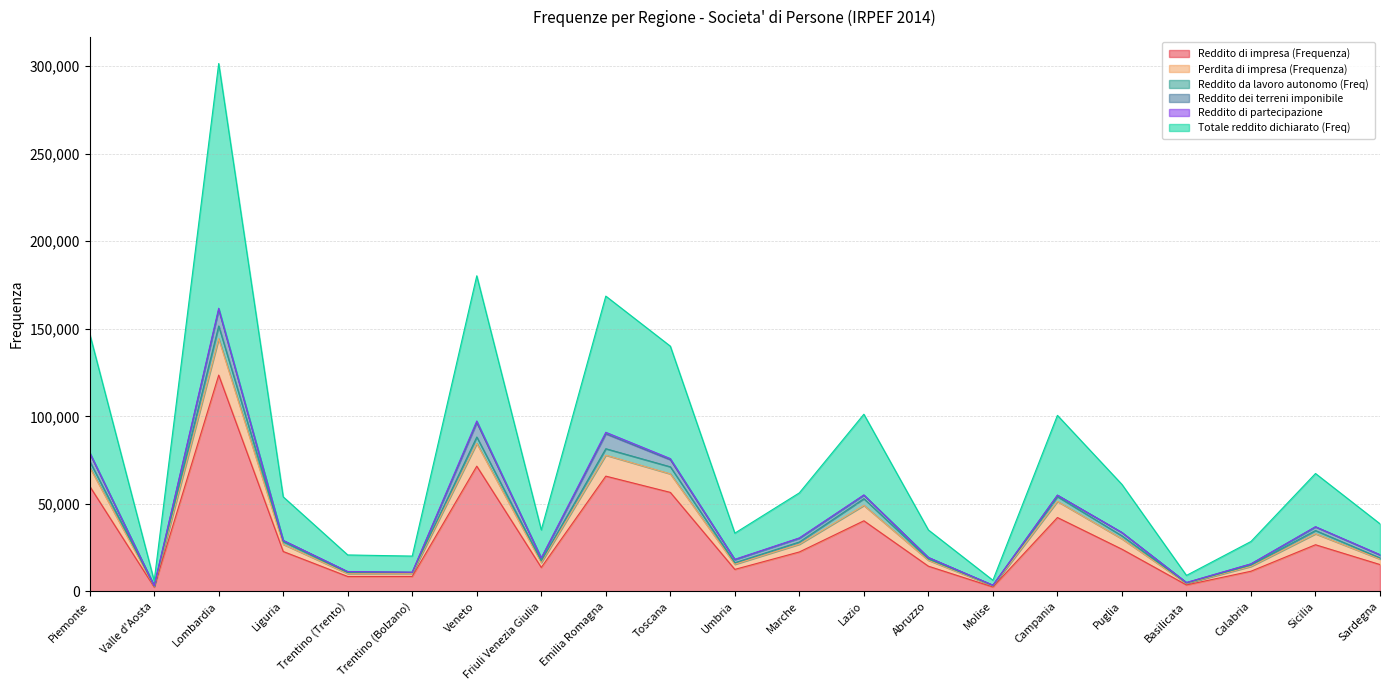

Reading left to right, extract all data points from this chart.

Reddito di impresa (Frequenza): 60100	2425	123545	22766	8487	8518	71513	13653	65820	56535	12545	22503	40310	14365	2503	42175	24079	3660	11493	26627	15303
Perdita di impresa (Frequenza): 74301	3068	151604	28398	10708	10691	88169	17368	81482	71145	16347	28185	52932	18505	3303	54102	31693	4739	15016	34740	19087
Totale reddito dichiarato (Freq): 147202	6004	301547	53982	20798	20150	180273	35110	168667	140075	33248	56263	101186	35068	6332	100541	61088	9101	28485	67324	38580